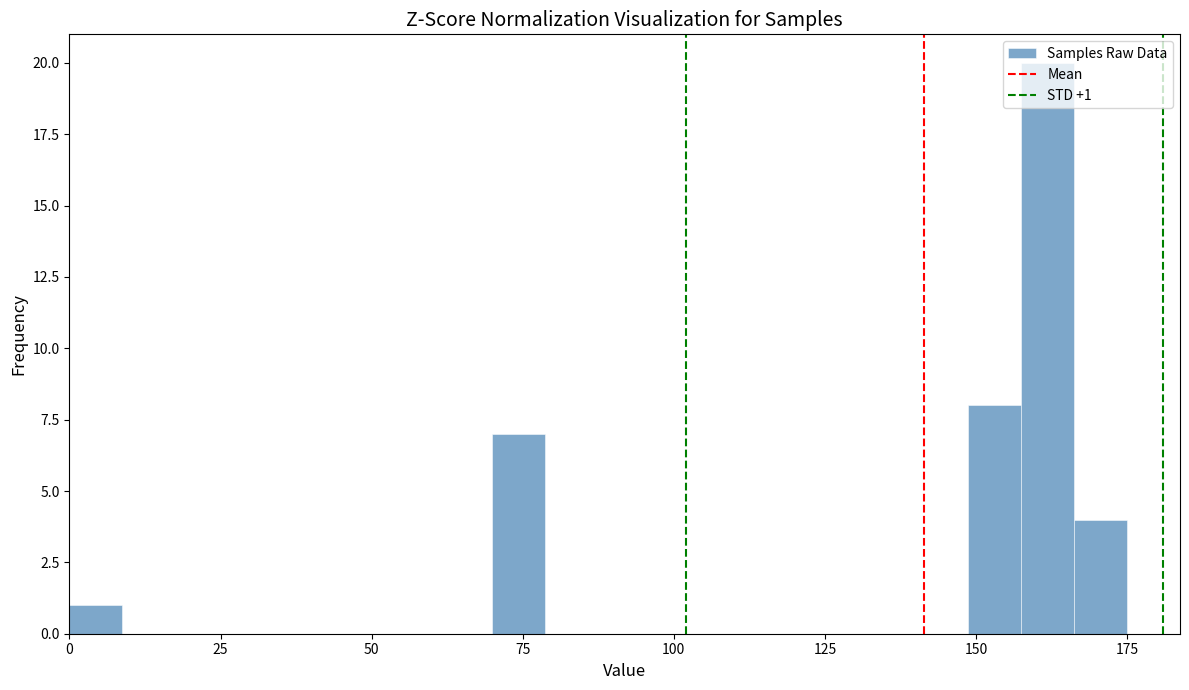

Read against the x-axis, roughly where is the centre of the tallest bar?

160